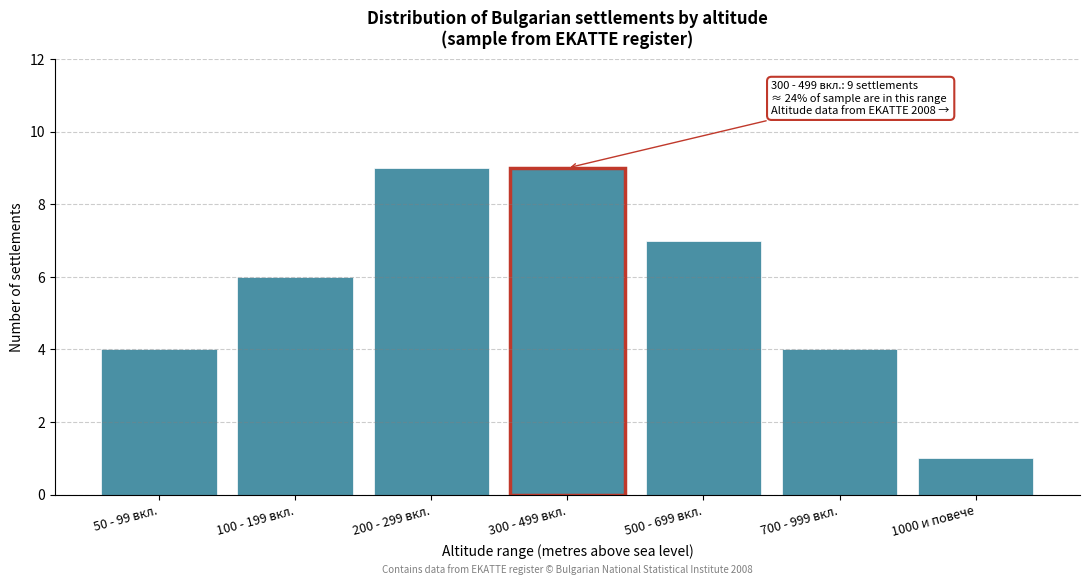

Reading left to right, list all the values displayed in this chart.

4	6	9	9	7	4	1